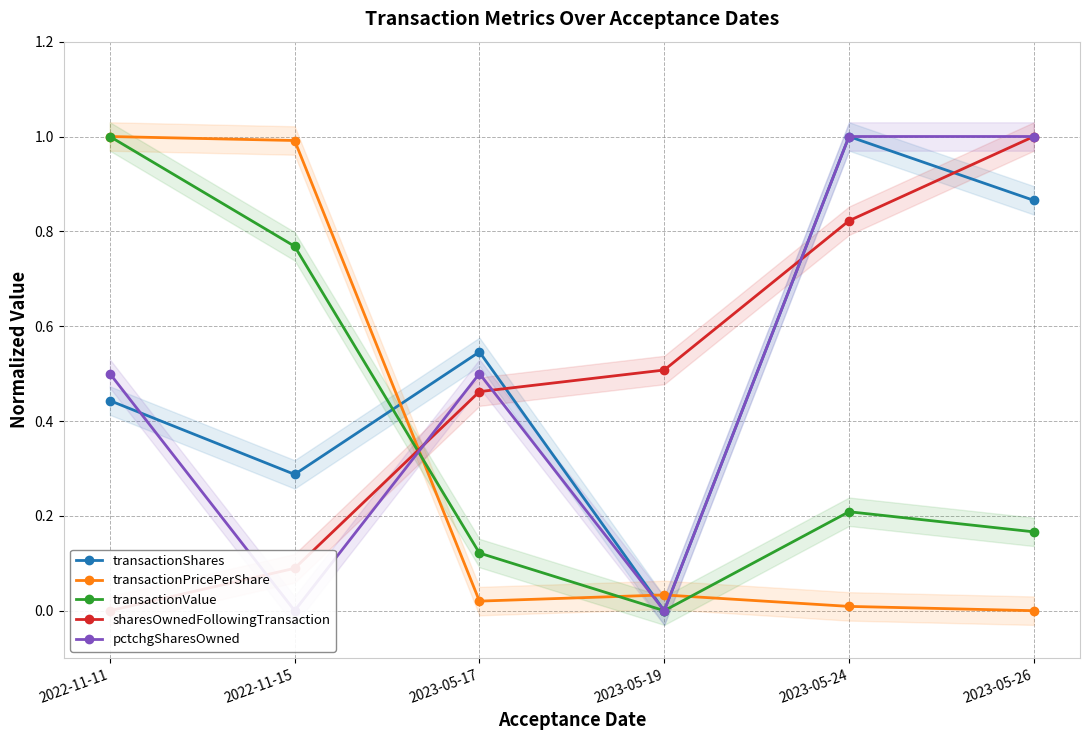

How many lines are shown in the chart?

5